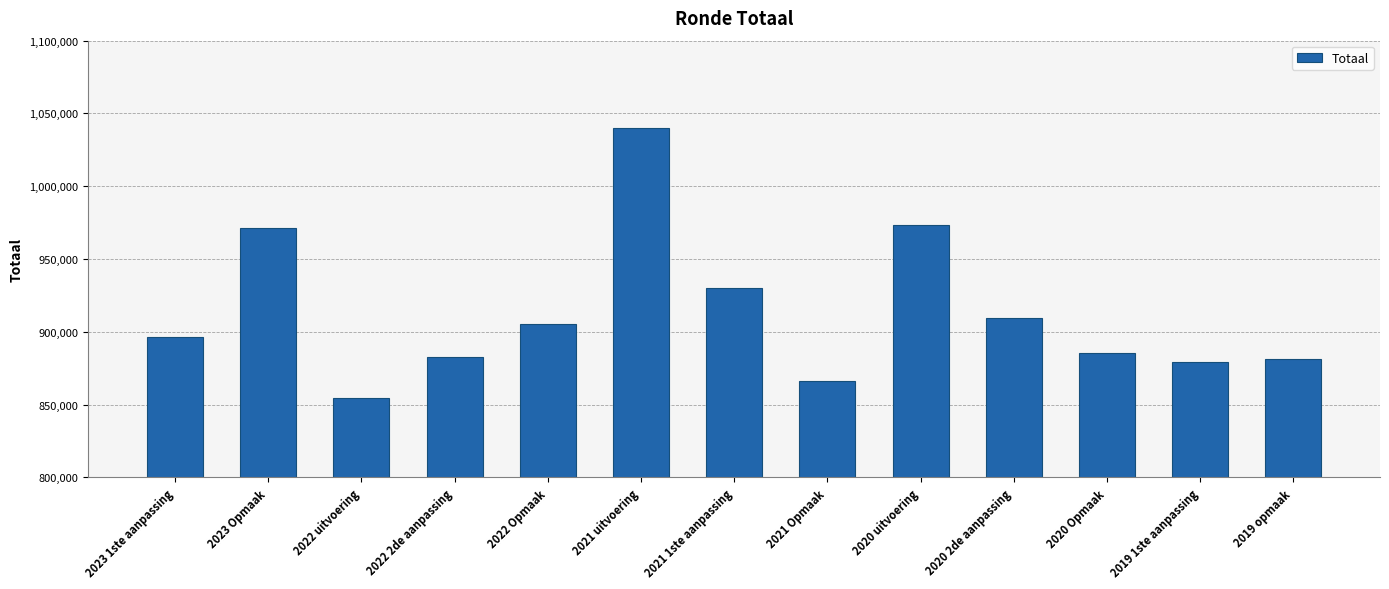

Does the chart contain any negative values?

No